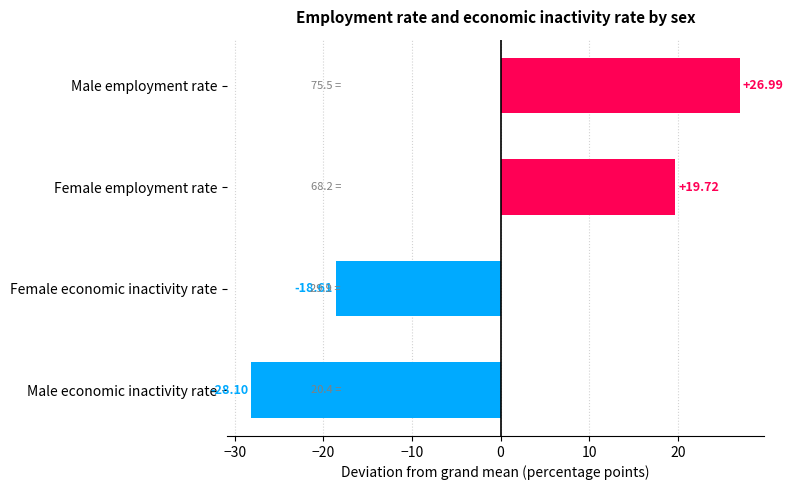

What is the smallest value displayed?

-28.1